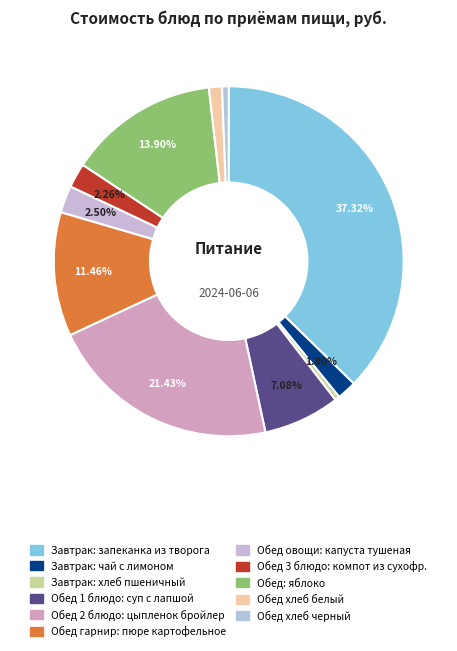

Count the number of slices in the pie.

11